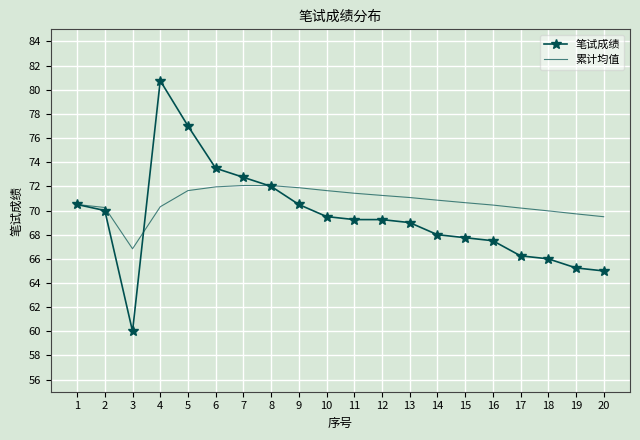

What is the total value across all series at 6?

145.5